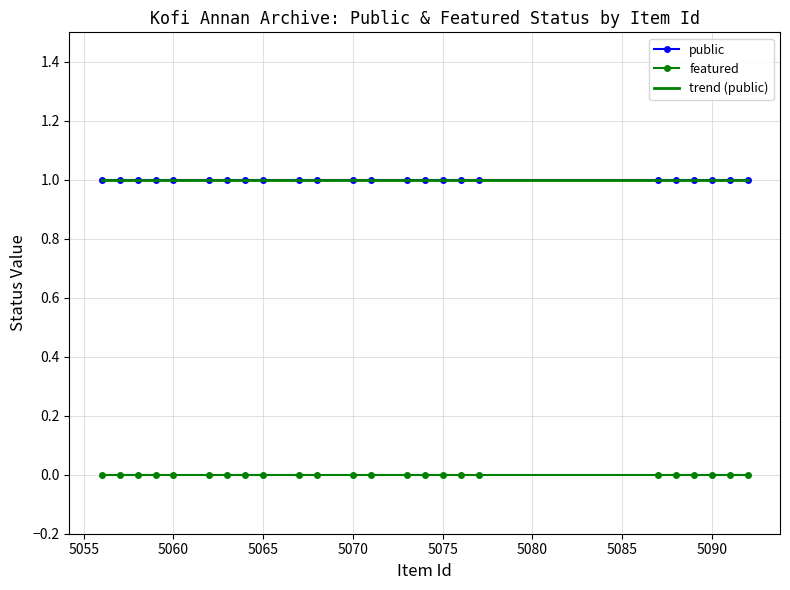

True or false: trend (public) has more than 1 interior local peaks.

False